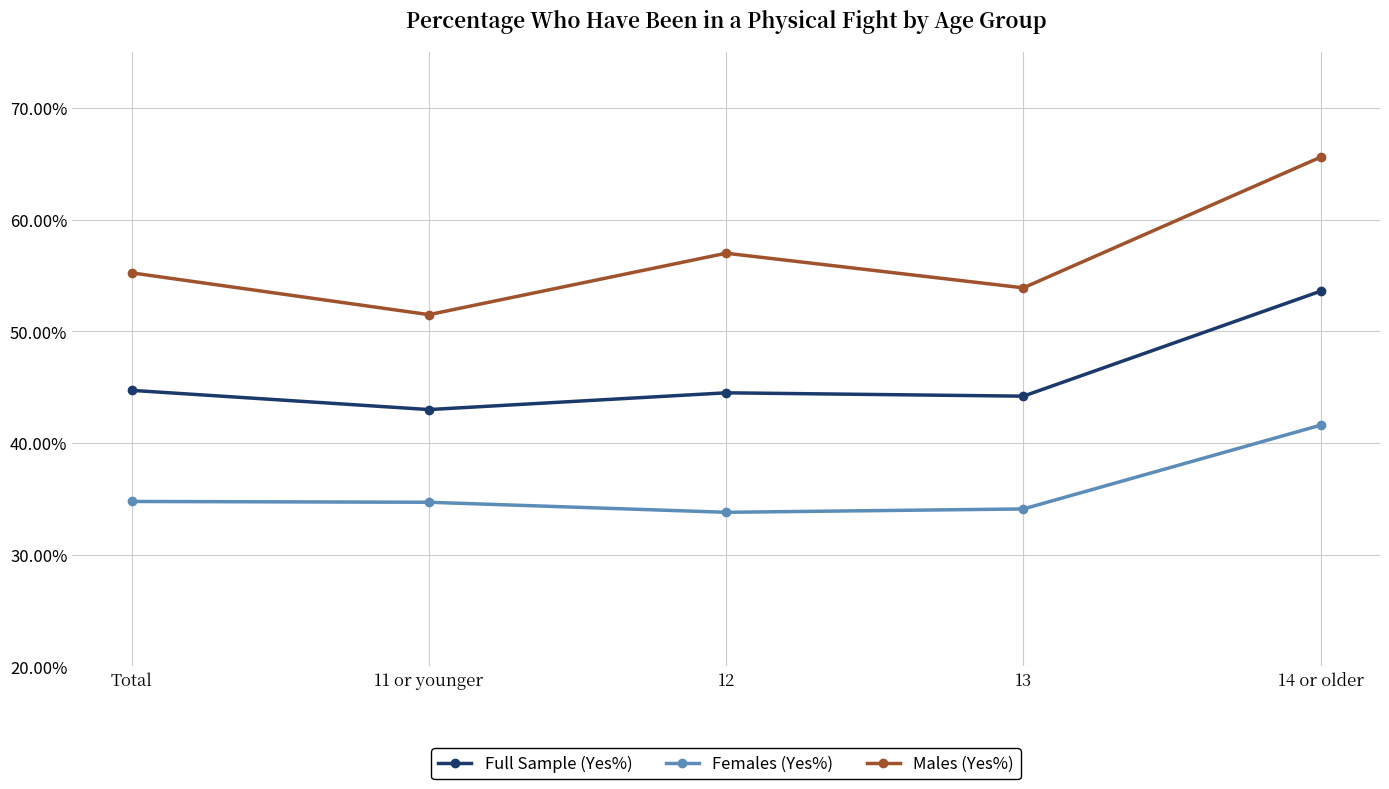

What is the spread (max minus min) of values at Total?

20.5